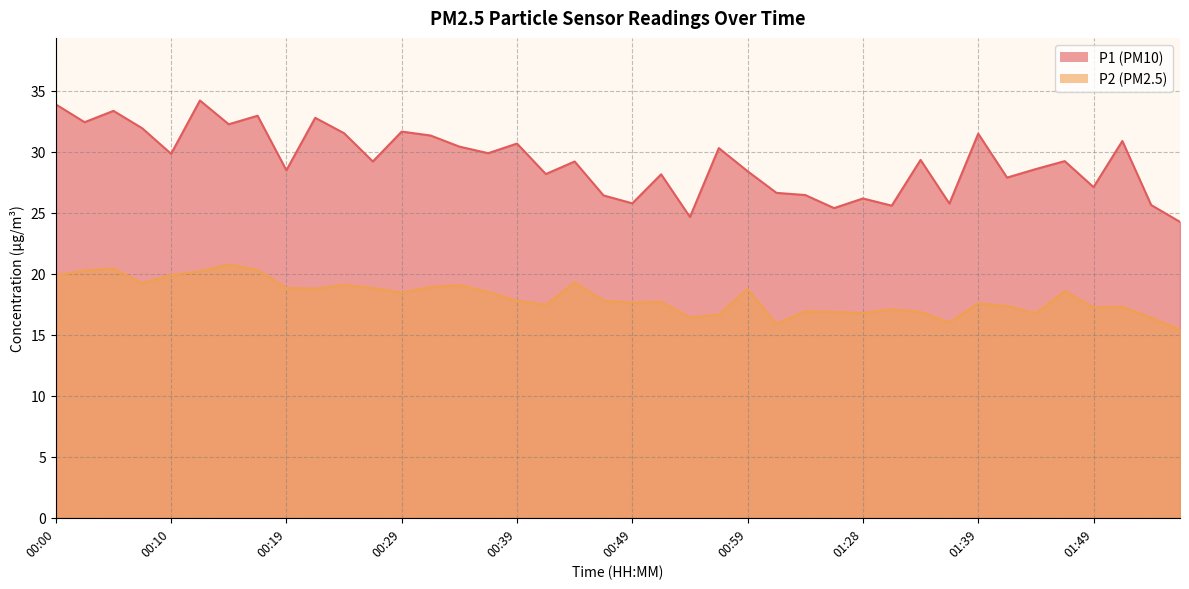

What is the difference between the maximum and minimum values in the P1 series?

10.0